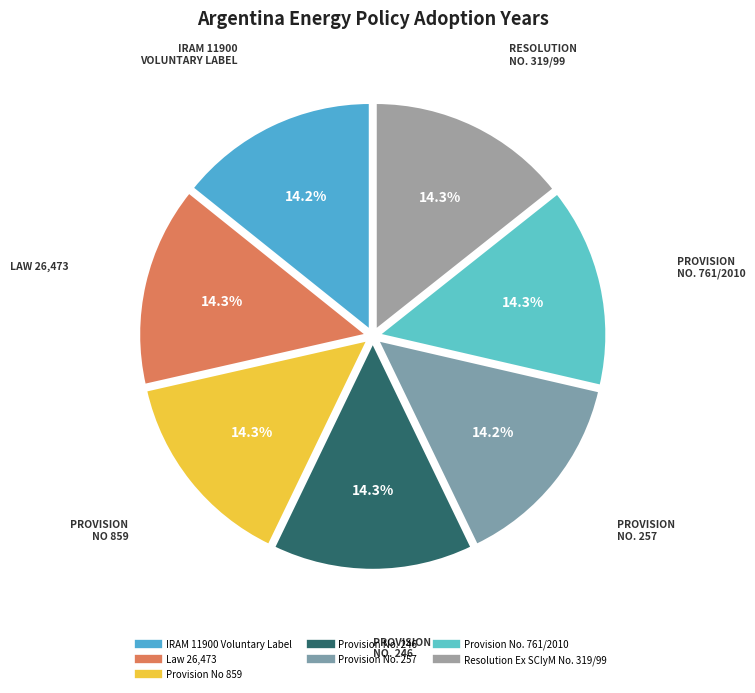

What percentage is the Provision No. 246 slice, to the nearest percent?

14%